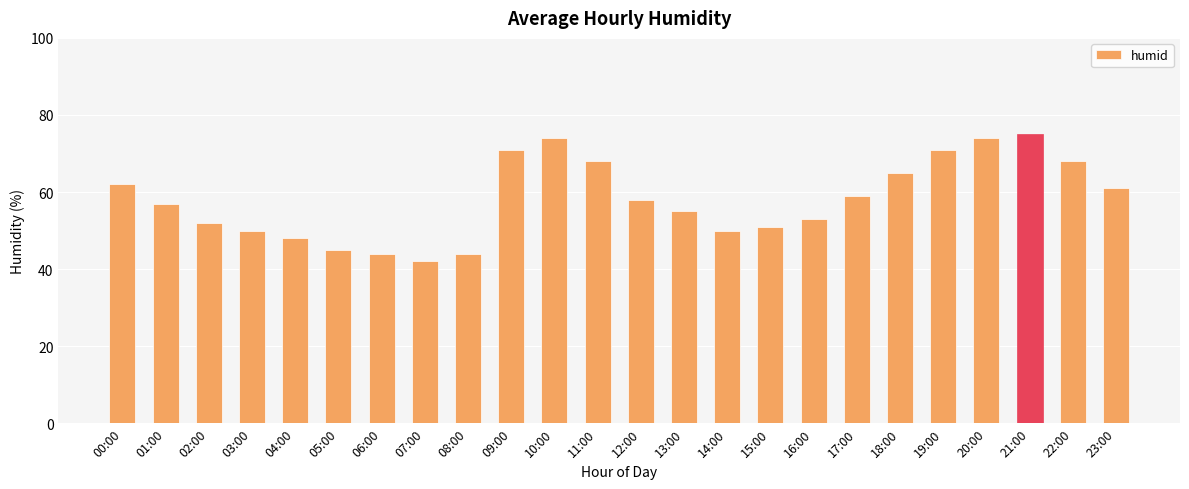

How many values are below 58?

12